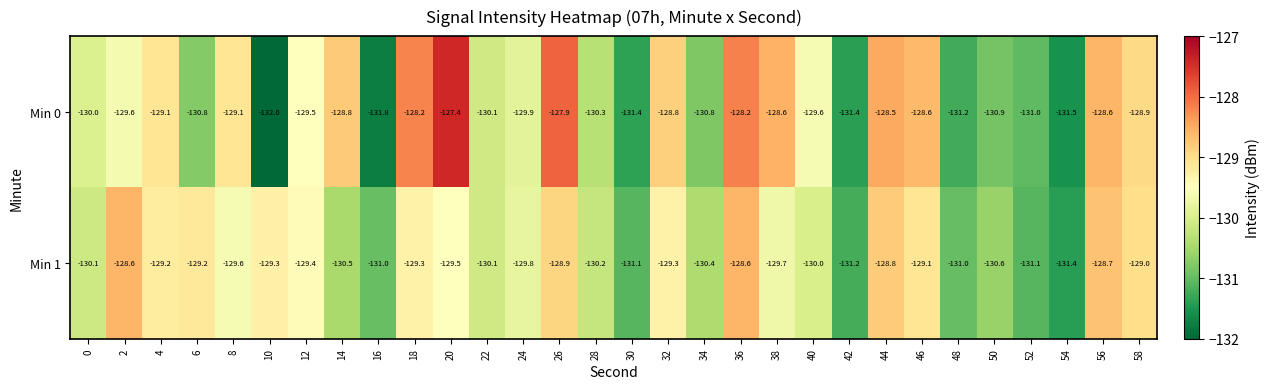

Is it true that Min 0 equals -129.1 at 8?

True